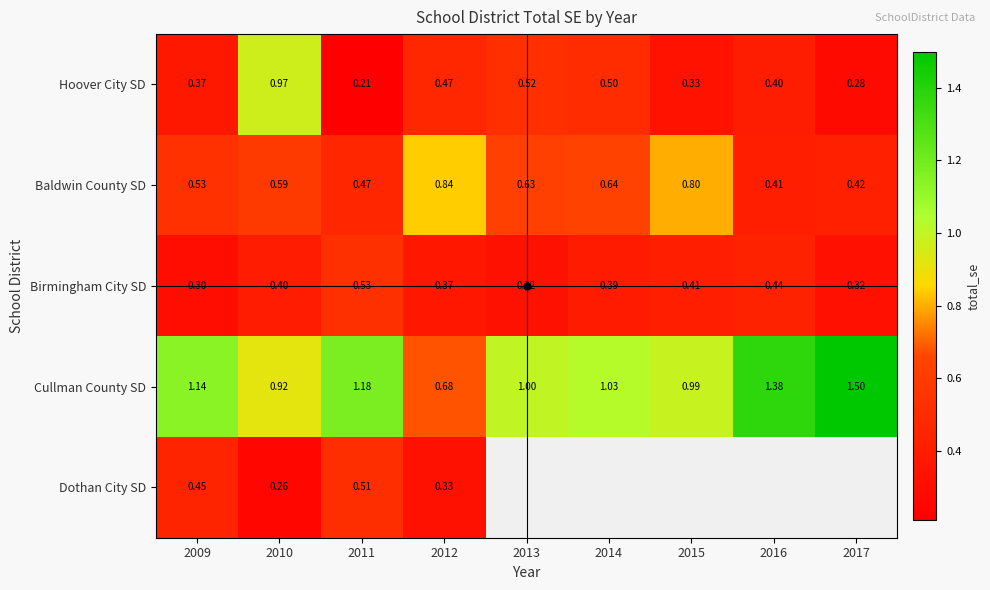

Is the value of Hoover City SD at 2015 greater than the value of Baldwin County SD at 2010?

No